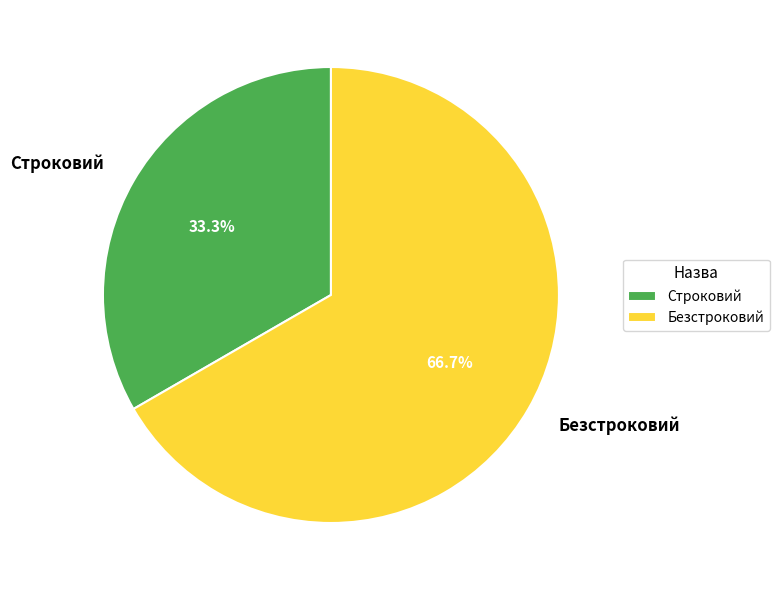

To the nearest percent, what is the combined percentage of Безстроковий and Строковий?

100%